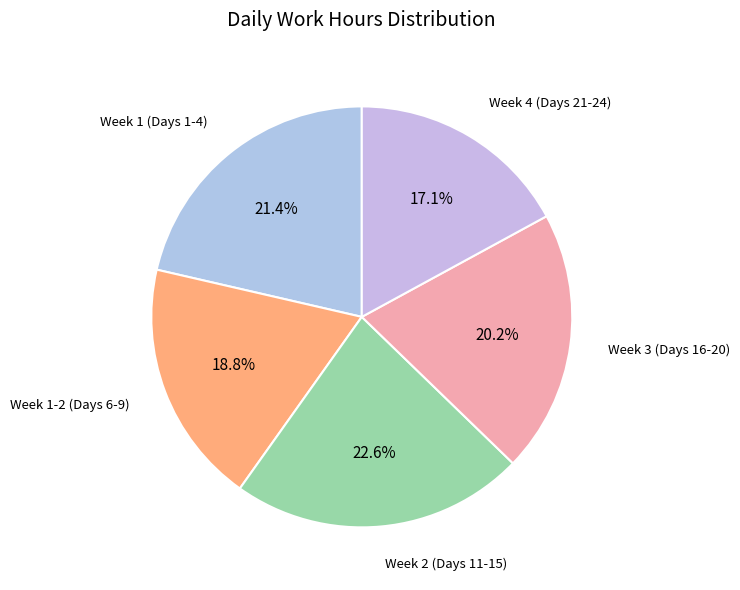

How many slices are in this pie chart?

5